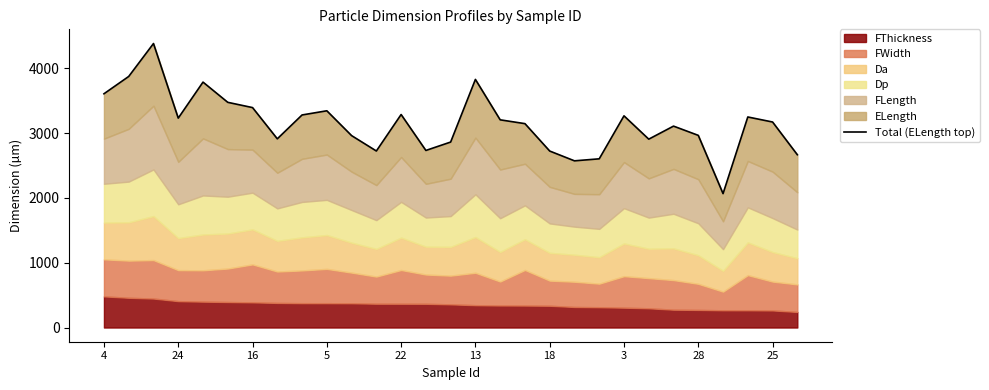

Reading right to left, extract all data points from this chart.

2667.2	3172.5	3250.1	2066.9	2966.2	3109.0	2907.7	3267.6	2604.2	2573.1	2724.4	3147.2	3206.1	3830.0	2863.1	2733.4	3288.1	2724.9	2962.4	3345.7	3281.2	2912.9	3395.1	3476.2	3788.3	3232.5	4383.8	3875.8	3608.3